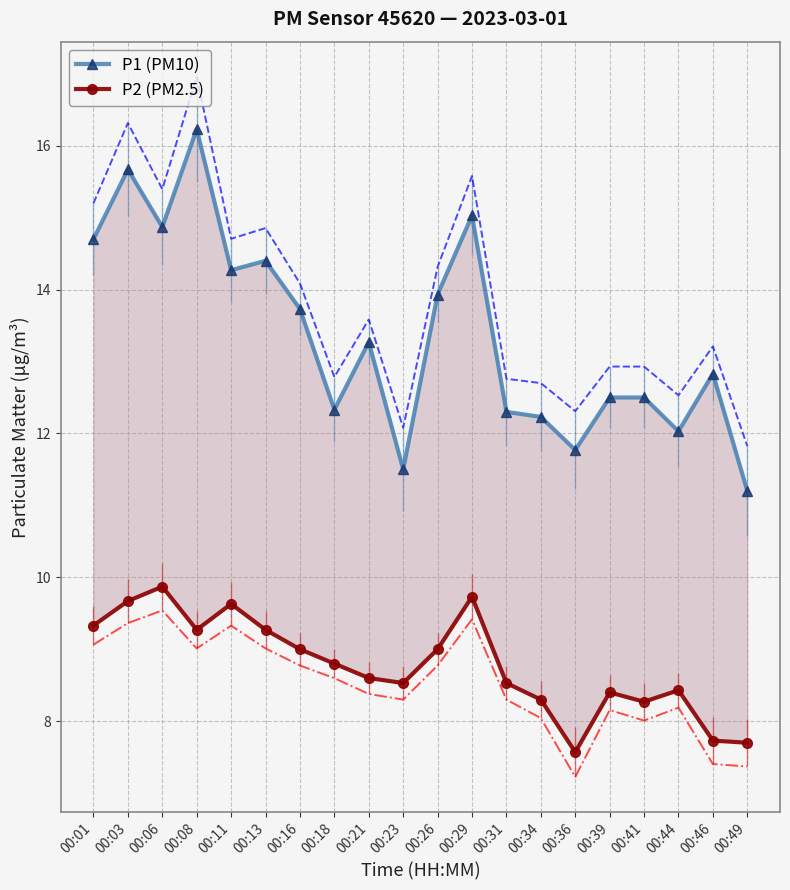

What is the value of the P1 (PM10) point at the 16th from the left?

12.5